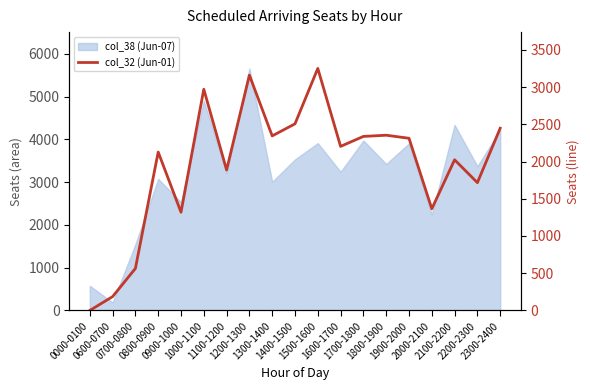

How many positive values are there?

18